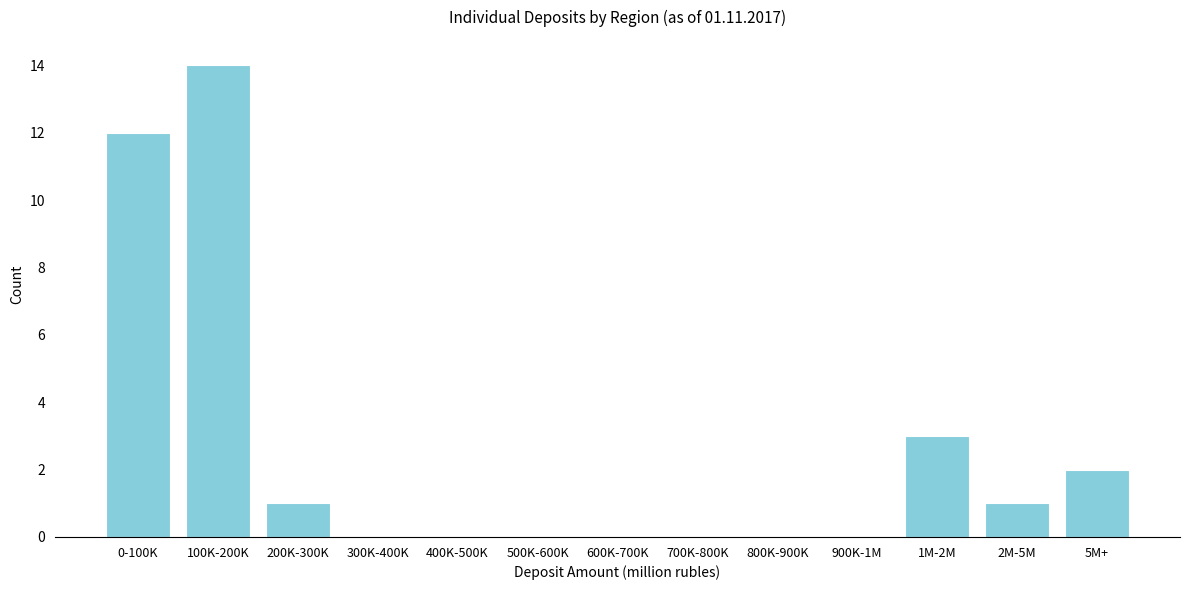

Reading left to right, list all the values displayed in this chart.

0-100K=12	100K-200K=14	200K-300K=1	300K-400K=0	400K-500K=0	500K-600K=0	600K-700K=0	700K-800K=0	800K-900K=0	900K-1M=0	1M-2M=3	2M-5M=1	5M+=2